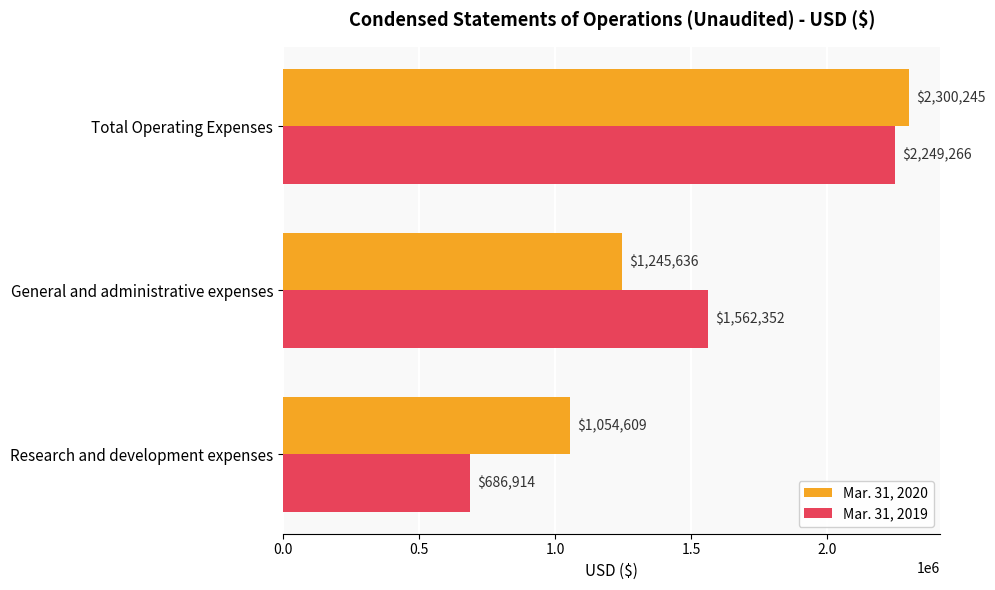

List the series in order of their overall mean, highest first.

Mar. 31, 2020, Mar. 31, 2019